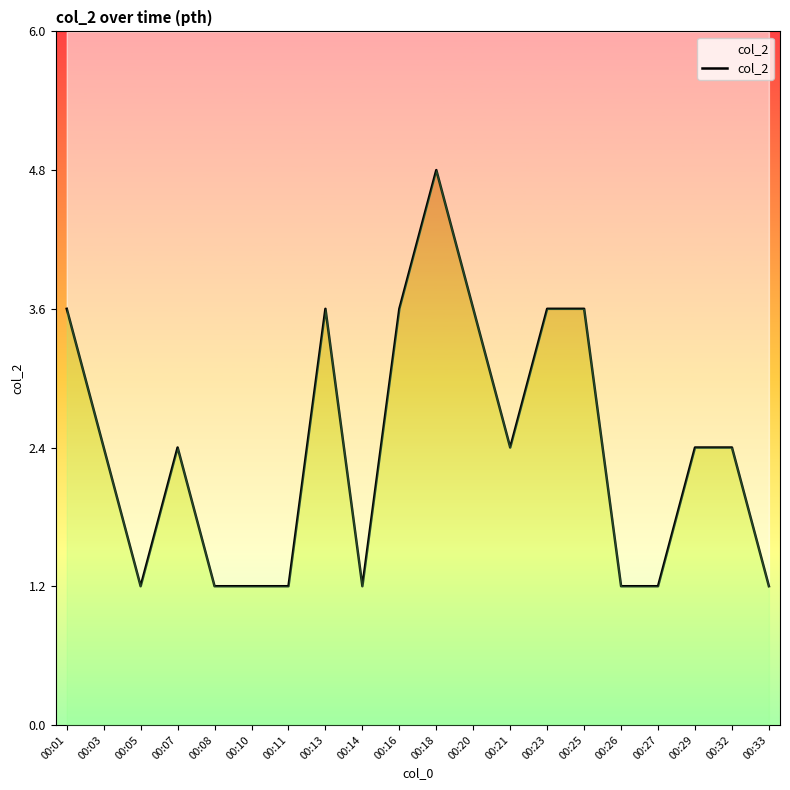

Where is the first local minimum?

00:05